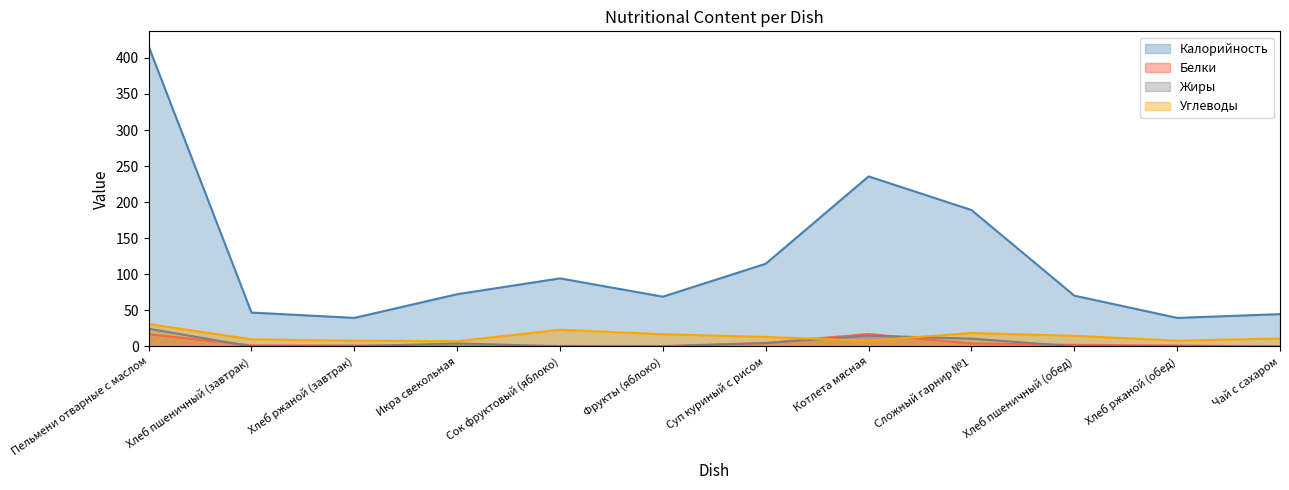

Is the value of Калорийность at Хлеб пшеничный (завтрак) greater than the value of Жиры at Хлеб ржаной (обед)?

Yes